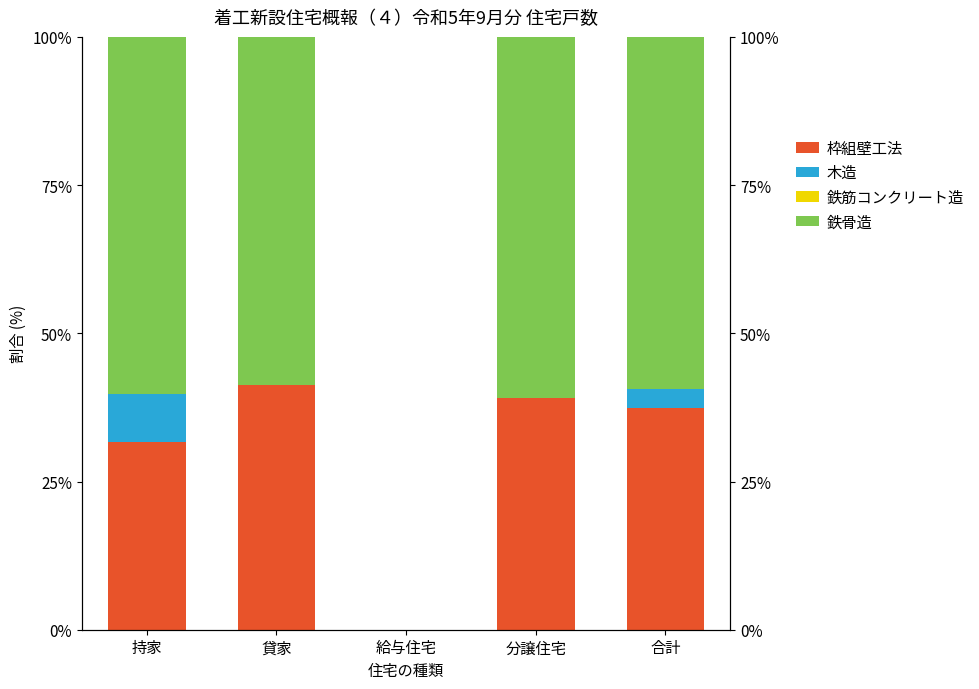

Rank the series at 合計 from highest to lowest value.

鉄骨造, 枠組壁工法, 木造, 鉄筋コンクリート造